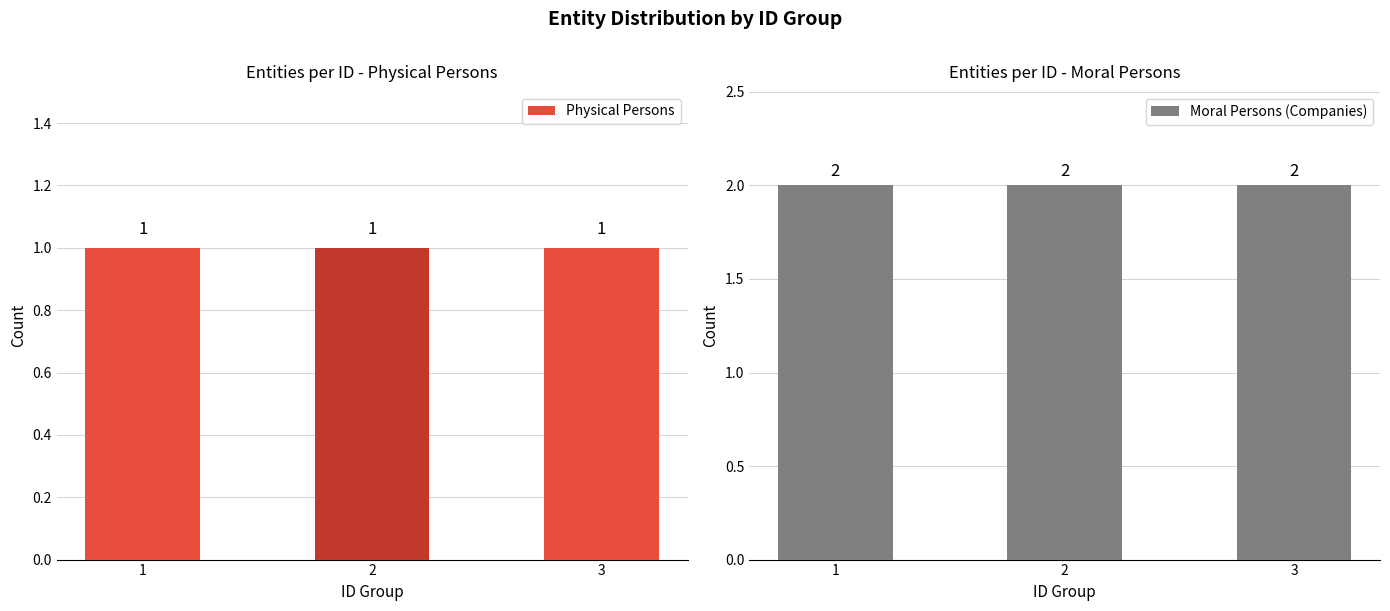

What is the spread (max minus min) of values at 1?

1